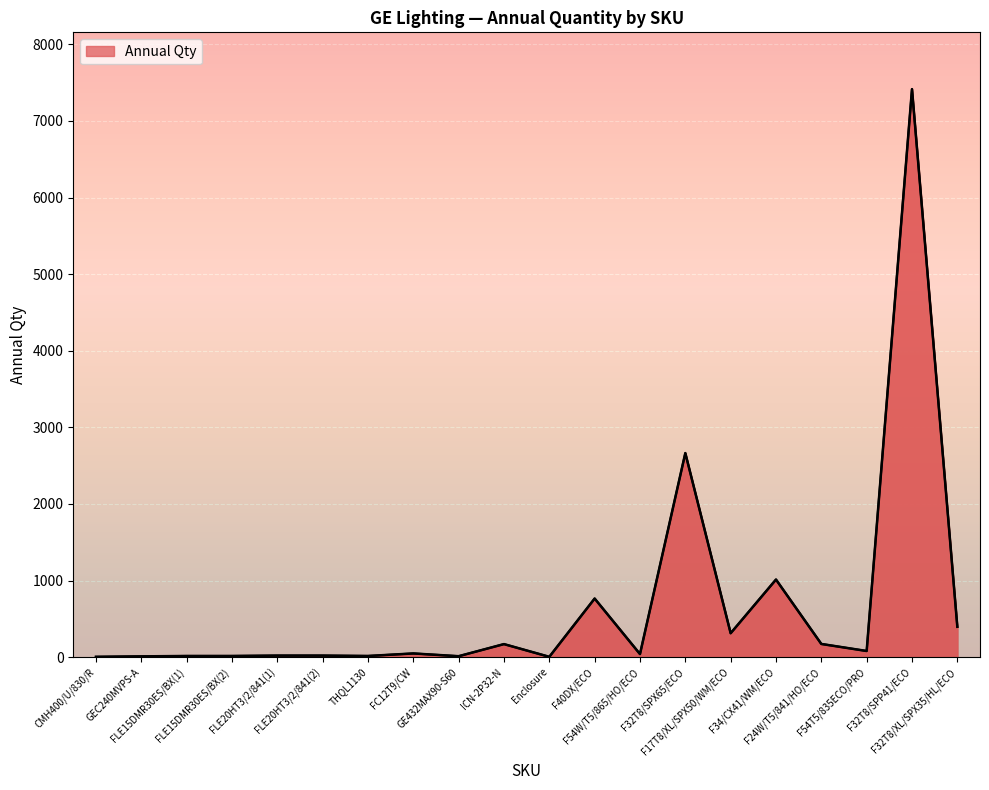

What is the difference between the maximum and minimum values?

7412